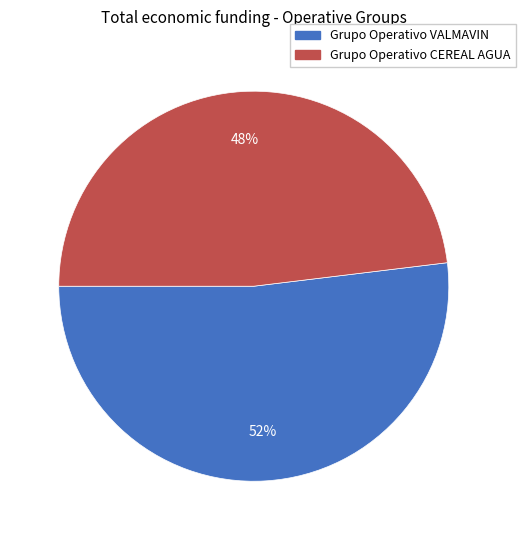

To the nearest percent, what portion does Grupo Operativo CEREAL AGUA represent?

48%